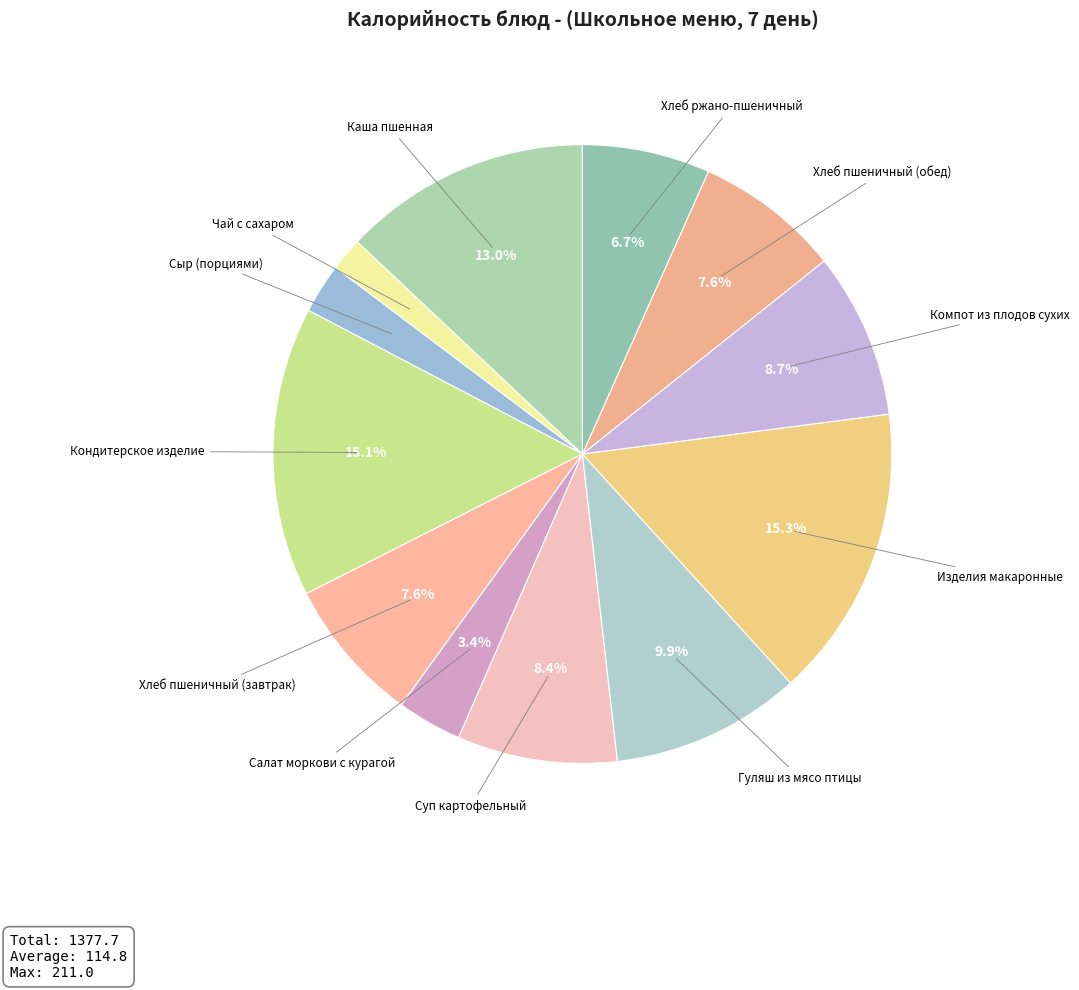

How many slices are in this pie chart?

12